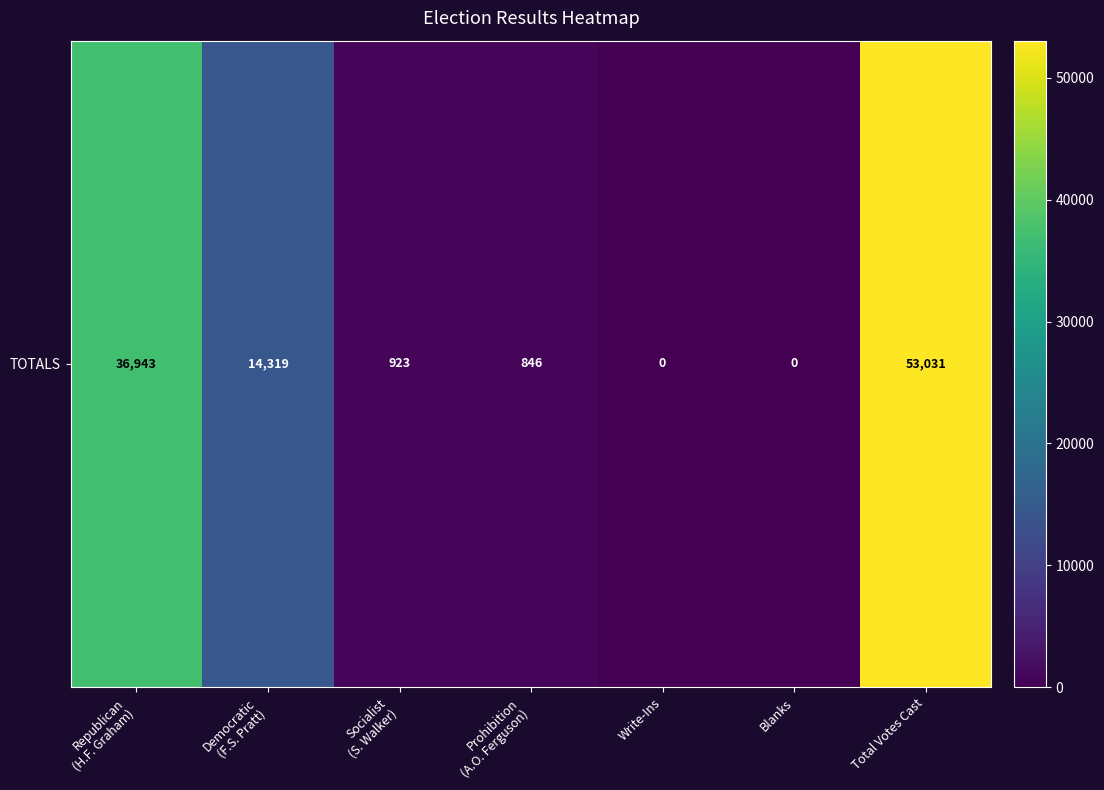

What is the sum of the values at Socialist
(S. Walker) and Prohibition
(A.O. Ferguson)?

1769